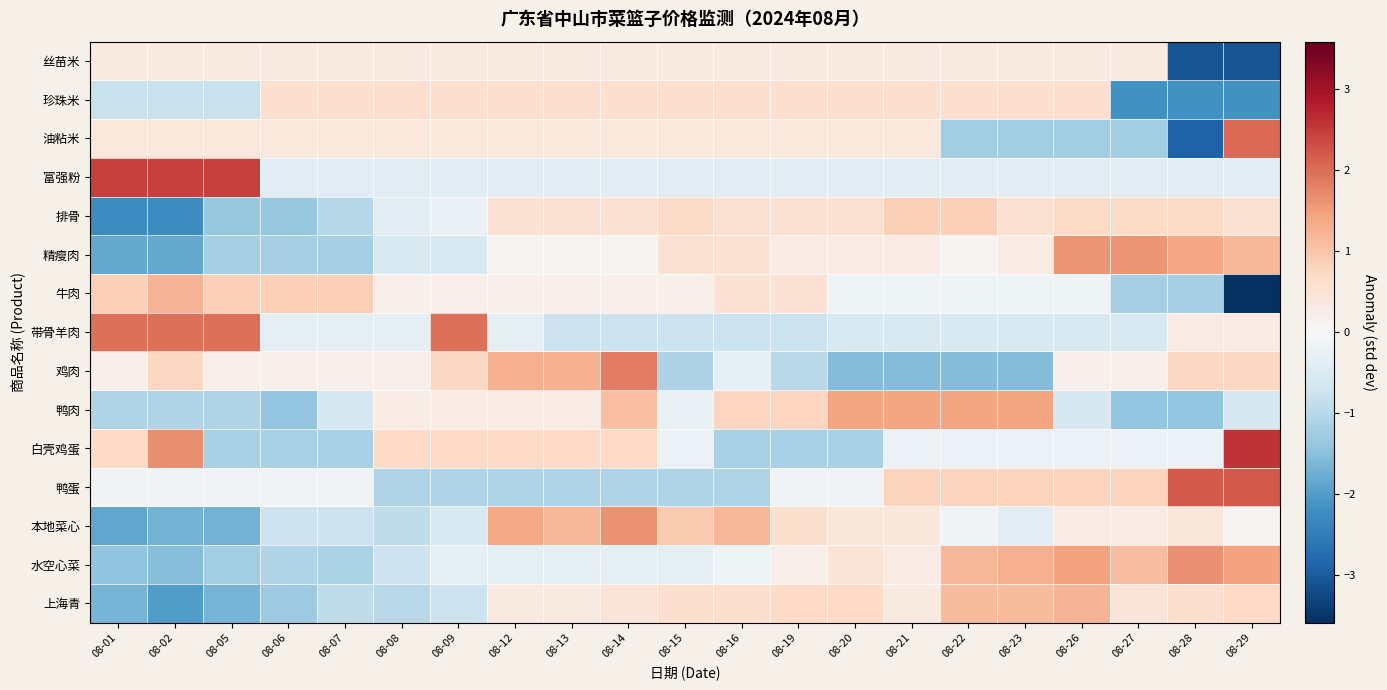

Reading right to left, list all the values displayed in this chart.

丝苗米: 08-29=-3.1	08-28=-3.1	08-27=0.3	08-26=0.3	08-23=0.3	08-22=0.3	08-21=0.3	08-20=0.3	08-19=0.3	08-16=0.3	08-15=0.3	08-14=0.3	08-13=0.3	08-12=0.3	08-09=0.3	08-08=0.3	08-07=0.3	08-06=0.3	08-05=0.3	08-02=0.3	08-01=0.3
珍珠米: 08-29=-2.2	08-28=-2.2	08-27=-2.2	08-26=0.6	08-23=0.6	08-22=0.6	08-21=0.6	08-20=0.6	08-19=0.6	08-16=0.6	08-15=0.6	08-14=0.6	08-13=0.6	08-12=0.6	08-09=0.6	08-08=0.6	08-07=0.6	08-06=0.6	08-05=-0.8	08-02=-0.8	08-01=-0.8
油粘米: 08-29=2.0	08-28=-2.9	08-27=-1.2	08-26=-1.2	08-23=-1.2	08-22=-1.2	08-21=0.4	08-20=0.4	08-19=0.4	08-16=0.4	08-15=0.4	08-14=0.4	08-13=0.4	08-12=0.4	08-09=0.4	08-08=0.4	08-07=0.4	08-06=0.4	08-05=0.4	08-02=0.4	08-01=0.4
富强粉: 08-29=-0.4	08-28=-0.4	08-27=-0.4	08-26=-0.4	08-23=-0.4	08-22=-0.4	08-21=-0.4	08-20=-0.4	08-19=-0.4	08-16=-0.4	08-15=-0.4	08-14=-0.4	08-13=-0.4	08-12=-0.4	08-09=-0.4	08-08=-0.4	08-07=-0.4	08-06=-0.4	08-05=2.4	08-02=2.4	08-01=2.4
排骨: 08-29=0.6	08-28=0.7	08-27=0.7	08-26=0.7	08-23=0.6	08-22=0.8	08-21=0.8	08-20=0.6	08-19=0.6	08-16=0.6	08-15=0.7	08-14=0.6	08-13=0.6	08-12=0.6	08-09=-0.3	08-08=-0.4	08-07=-1.0	08-06=-1.3	08-05=-1.3	08-02=-2.3	08-01=-2.3
精瘦肉: 08-29=1.2	08-28=1.4	08-27=1.6	08-26=1.6	08-23=0.3	08-22=0.1	08-21=0.3	08-20=0.3	08-19=0.3	08-16=0.5	08-15=0.5	08-14=0.1	08-13=0.1	08-12=0.1	08-09=-0.6	08-08=-0.6	08-07=-1.2	08-06=-1.2	08-05=-1.2	08-02=-1.8	08-01=-1.8
牛肉: 08-29=-3.6	08-28=-1.2	08-27=-1.2	08-26=-0.2	08-23=-0.2	08-22=-0.2	08-21=-0.2	08-20=-0.2	08-19=0.5	08-16=0.5	08-15=0.2	08-14=0.2	08-13=0.2	08-12=0.2	08-09=0.2	08-08=0.2	08-07=0.9	08-06=0.9	08-05=0.9	08-02=1.2	08-01=0.9
带骨羊肉: 08-29=0.3	08-28=0.3	08-27=-0.6	08-26=-0.6	08-23=-0.6	08-22=-0.6	08-21=-0.6	08-20=-0.6	08-19=-0.8	08-16=-0.8	08-15=-0.8	08-14=-0.8	08-13=-0.8	08-12=-0.3	08-09=2.0	08-08=-0.3	08-07=-0.3	08-06=-0.3	08-05=2.0	08-02=2.0	08-01=2.0
鸡肉: 08-29=0.7	08-28=0.7	08-27=0.2	08-26=0.2	08-23=-1.5	08-22=-1.5	08-21=-1.5	08-20=-1.5	08-19=-1.0	08-16=-0.4	08-15=-1.1	08-14=1.8	08-13=1.3	08-12=1.3	08-09=0.7	08-08=0.2	08-07=0.2	08-06=0.2	08-05=0.2	08-02=0.7	08-01=0.2
鸭肉: 08-29=-0.6	08-28=-1.4	08-27=-1.4	08-26=-0.6	08-23=1.4	08-22=1.4	08-21=1.4	08-20=1.4	08-19=0.8	08-16=0.8	08-15=-0.2	08-14=1.1	08-13=0.3	08-12=0.3	08-09=0.3	08-08=0.3	08-07=-0.6	08-06=-1.4	08-05=-1.1	08-02=-1.1	08-01=-1.1
白壳鸡蛋: 08-29=2.6	08-28=-0.2	08-27=-0.2	08-26=-0.2	08-23=-0.2	08-22=-0.2	08-21=-0.2	08-20=-1.2	08-19=-1.2	08-16=-1.2	08-15=-0.2	08-14=0.7	08-13=0.7	08-12=0.7	08-09=0.7	08-08=0.7	08-07=-1.2	08-06=-1.2	08-05=-1.2	08-02=1.7	08-01=0.7
鸭蛋: 08-29=2.2	08-28=2.2	08-27=0.8	08-26=0.8	08-23=0.8	08-22=0.8	08-21=0.8	08-20=-0.1	08-19=-0.1	08-16=-1.1	08-15=-1.1	08-14=-1.1	08-13=-1.1	08-12=-1.1	08-09=-1.1	08-08=-1.1	08-07=-0.1	08-06=-0.1	08-05=-0.1	08-02=-0.1	08-01=-0.1
本地菜心: 08-29=0.0	08-28=0.4	08-27=0.3	08-26=0.3	08-23=-0.4	08-22=-0.1	08-21=0.4	08-20=0.4	08-19=0.6	08-16=1.2	08-15=0.9	08-14=1.6	08-13=1.2	08-12=1.4	08-09=-0.5	08-08=-0.9	08-07=-0.8	08-06=-0.8	08-05=-1.7	08-02=-1.7	08-01=-1.9
水空心菜: 08-29=1.5	08-28=1.6	08-27=1.1	08-26=1.5	08-23=1.3	08-22=1.2	08-21=0.3	08-20=0.5	08-19=0.2	08-16=-0.2	08-15=-0.4	08-14=-0.4	08-13=-0.4	08-12=-0.4	08-09=-0.4	08-08=-0.7	08-07=-1.1	08-06=-1.1	08-05=-1.2	08-02=-1.5	08-01=-1.4
上海青: 08-29=0.7	08-28=0.6	08-27=0.5	08-26=1.2	08-23=1.1	08-22=1.1	08-21=0.3	08-20=0.7	08-19=0.7	08-16=0.6	08-15=0.6	08-14=0.5	08-13=0.3	08-12=0.3	08-09=-0.7	08-08=-1.0	08-07=-0.9	08-06=-1.3	08-05=-1.7	08-02=-2.0	08-01=-1.7